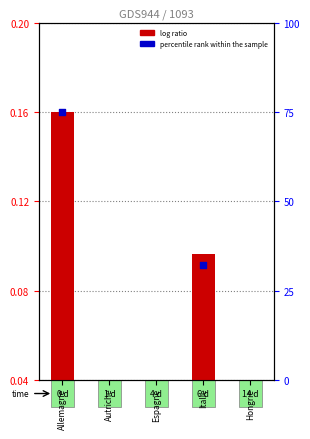

Which series has the widest spread of Y values?

percentile rank within the sample